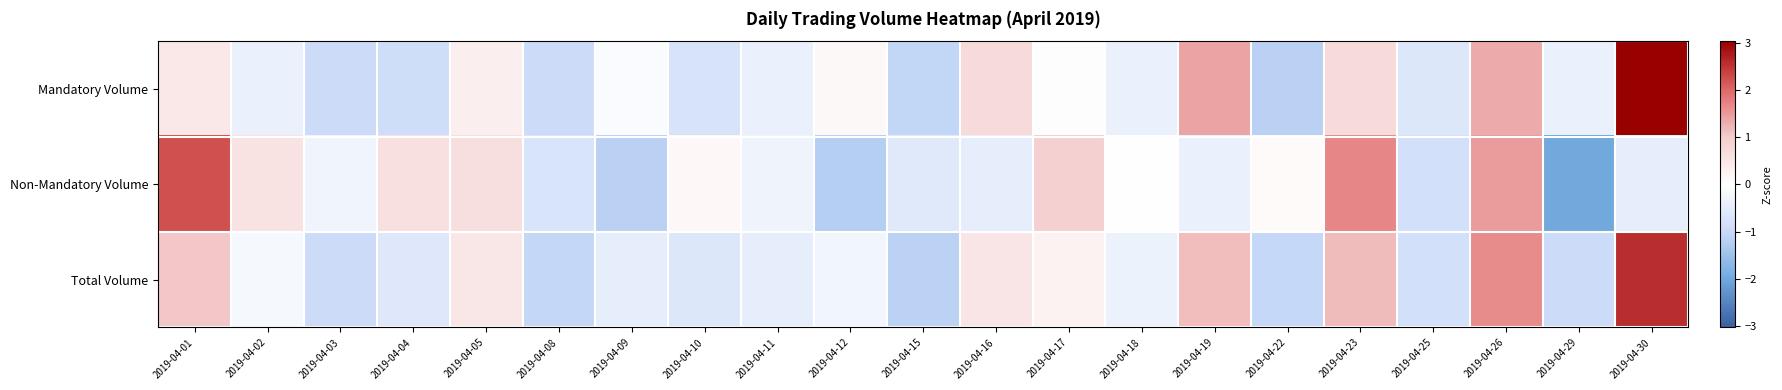

Reading left to right, transcribe all the data shown in this chart.

Mandatory Volume: 2019-04-01=0.4	2019-04-02=-0.4	2019-04-03=-1.0	2019-04-04=-0.9	2019-04-05=0.3	2019-04-08=-0.9	2019-04-09=-0.1	2019-04-10=-0.7	2019-04-11=-0.4	2019-04-12=0.1	2019-04-15=-1.1	2019-04-16=0.7	2019-04-17=-0.0	2019-04-18=-0.4	2019-04-19=1.4	2019-04-22=-1.2	2019-04-23=0.7	2019-04-25=-0.6	2019-04-26=1.3	2019-04-29=-0.4	2019-04-30=3.0
Non-Mandatory Volume: 2019-04-01=2.2	2019-04-02=0.6	2019-04-03=-0.3	2019-04-04=0.6	2019-04-05=0.6	2019-04-08=-0.7	2019-04-09=-1.2	2019-04-10=0.2	2019-04-11=-0.3	2019-04-12=-1.2	2019-04-15=-0.6	2019-04-16=-0.4	2019-04-17=0.9	2019-04-18=-0.0	2019-04-19=-0.4	2019-04-22=0.1	2019-04-23=1.7	2019-04-25=-0.8	2019-04-26=1.5	2019-04-29=-2.0	2019-04-30=-0.5
Total Volume: 2019-04-01=1.1	2019-04-02=-0.2	2019-04-03=-1.0	2019-04-04=-0.6	2019-04-05=0.5	2019-04-08=-1.1	2019-04-09=-0.5	2019-04-10=-0.6	2019-04-11=-0.4	2019-04-12=-0.3	2019-04-15=-1.1	2019-04-16=0.5	2019-04-17=0.2	2019-04-18=-0.4	2019-04-19=1.2	2019-04-22=-1.0	2019-04-23=1.2	2019-04-25=-0.8	2019-04-26=1.7	2019-04-29=-0.9	2019-04-30=2.6